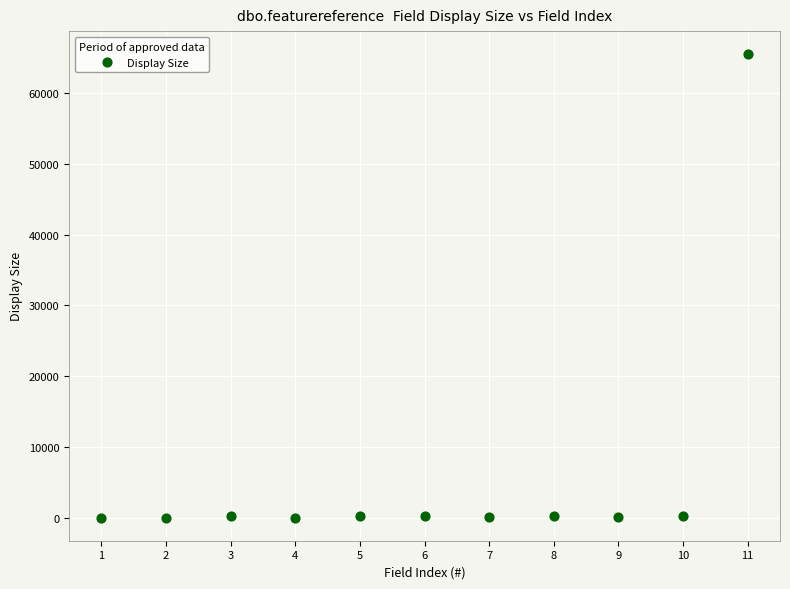

What is the average Y value?

6064